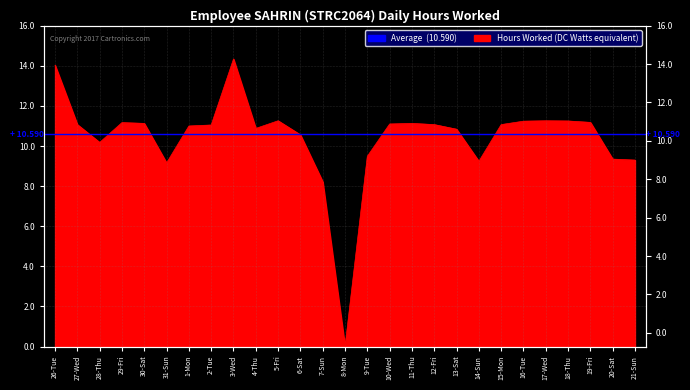

True or false: there are more than 0 points higher than both neighbors.

True